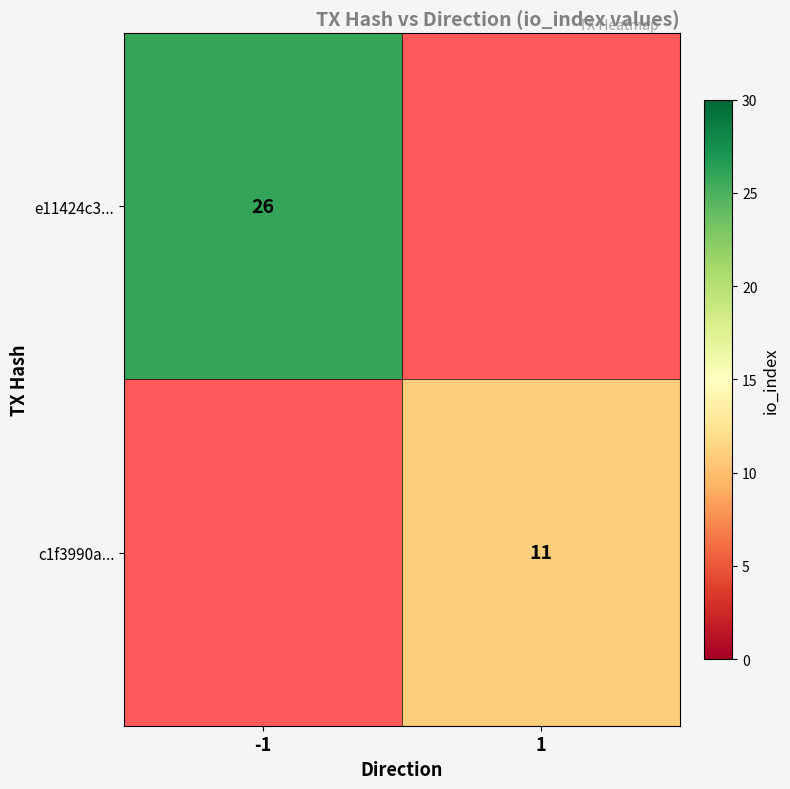

The e11424c3... series shows 35.9 at -1. True or false?

False